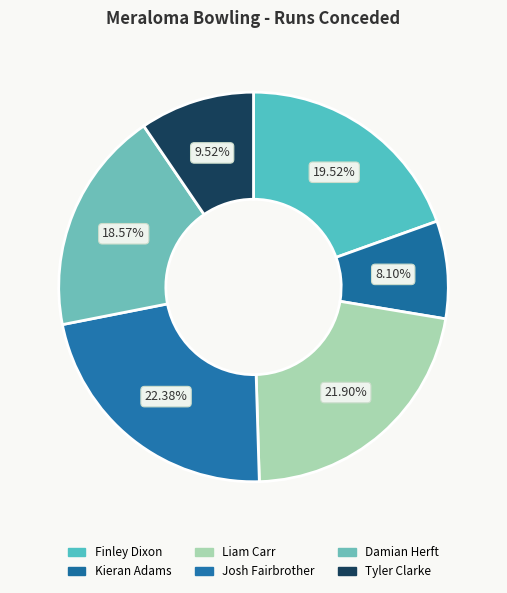

How many slices are in this pie chart?

6